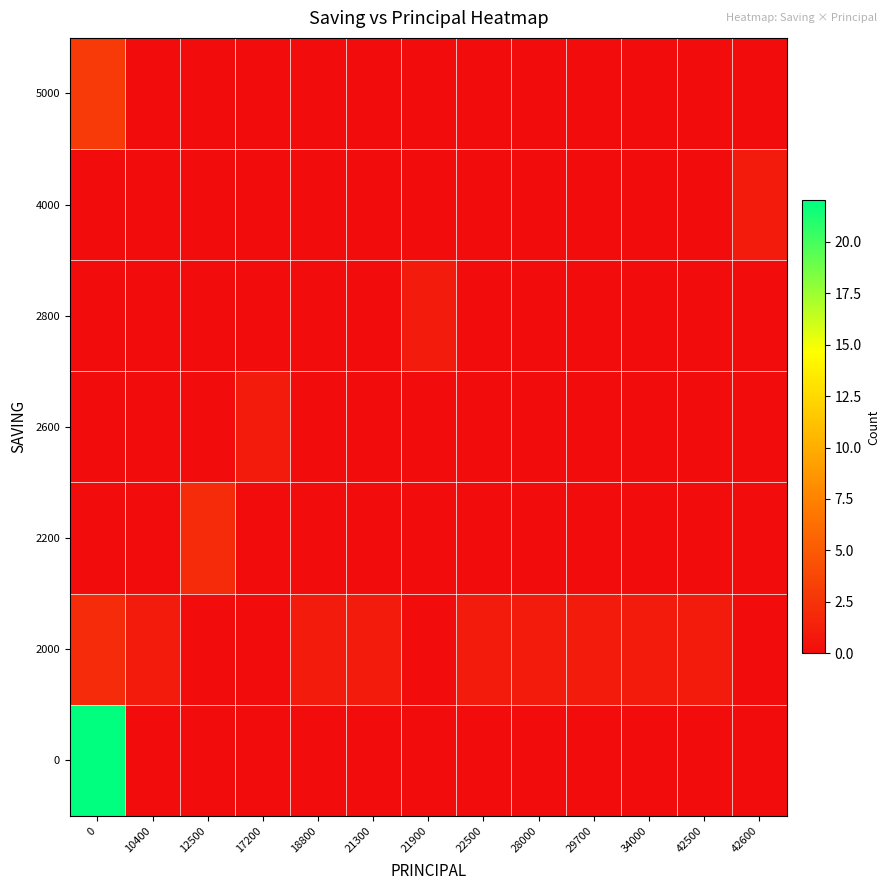

Which has a higher value, 34000 or 21900?

34000